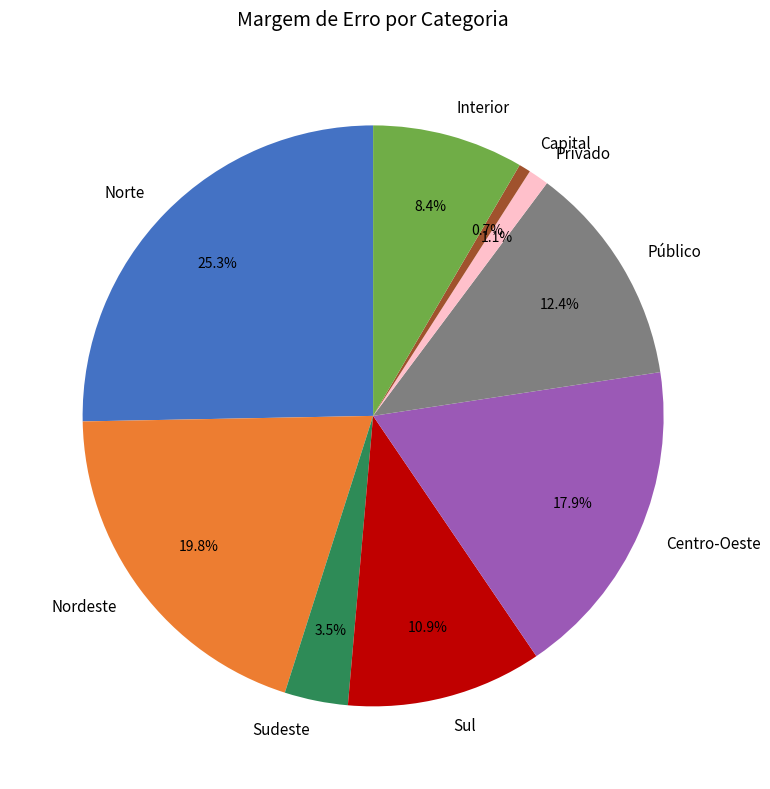

Does Privado represent more than half of the total?

No